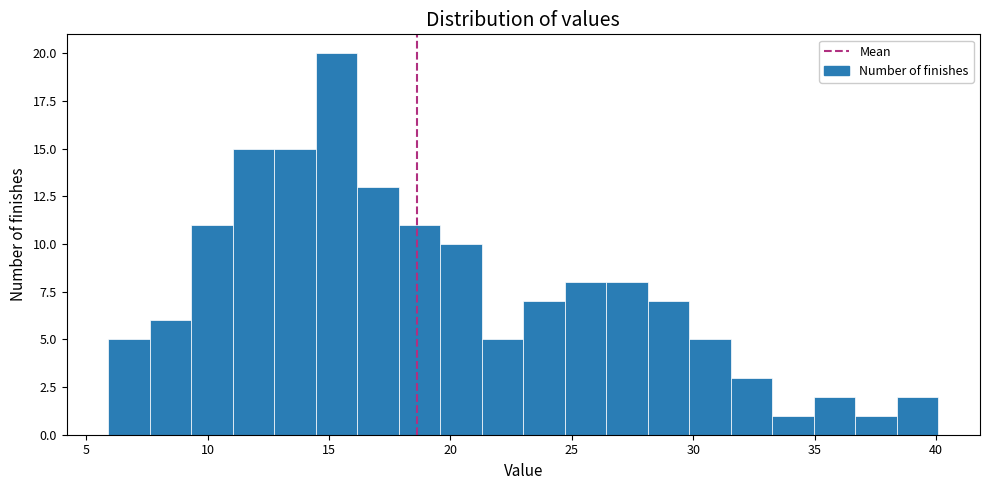

Around what value on the x-axis is the tallest bar? Give the approximate position of its centre, as read against the axis.

15.5